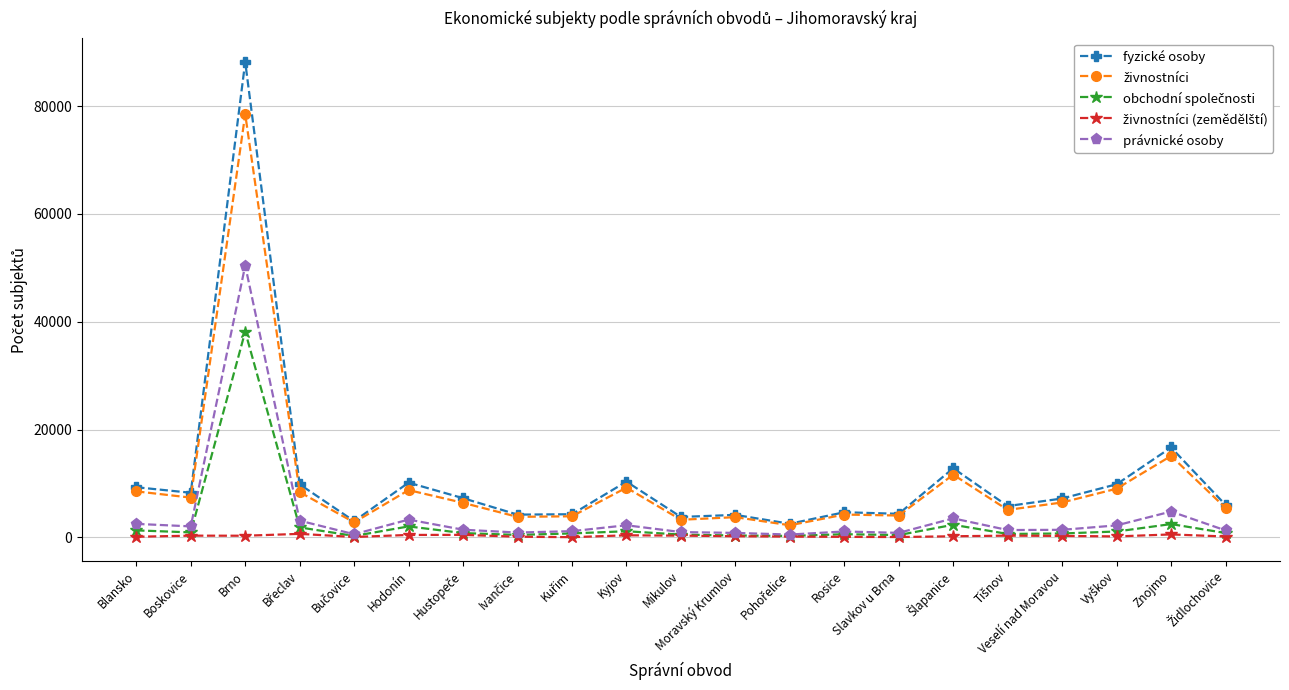

What is the label of the 11th point from the right?

Mikulov